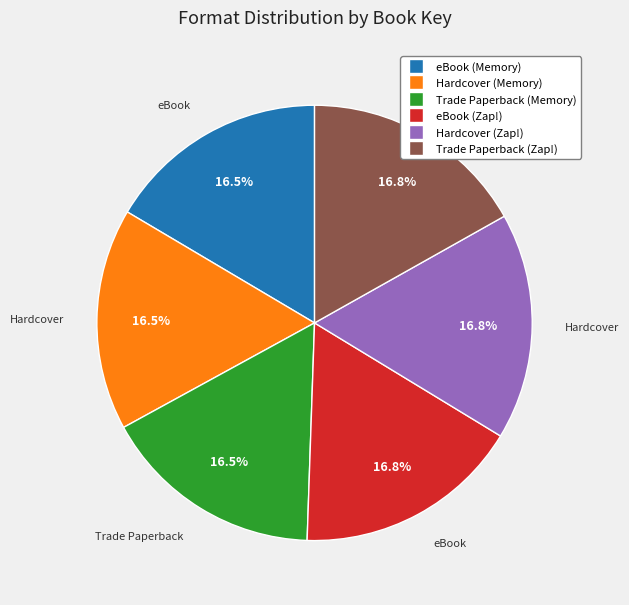

Does any single category account for the majority?

No